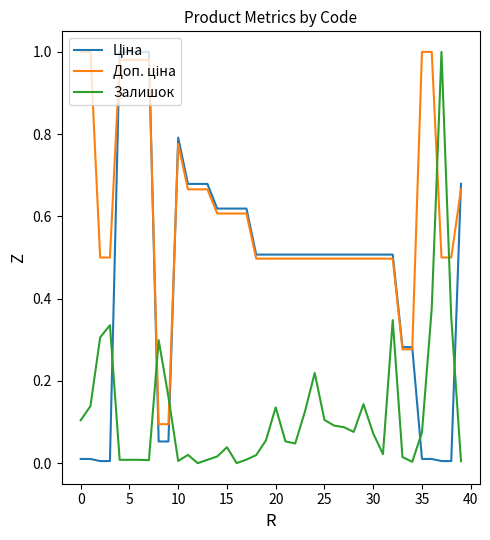

Which series ends up on top after the final intersection of Доп. ціна and Залишок?

Доп. ціна